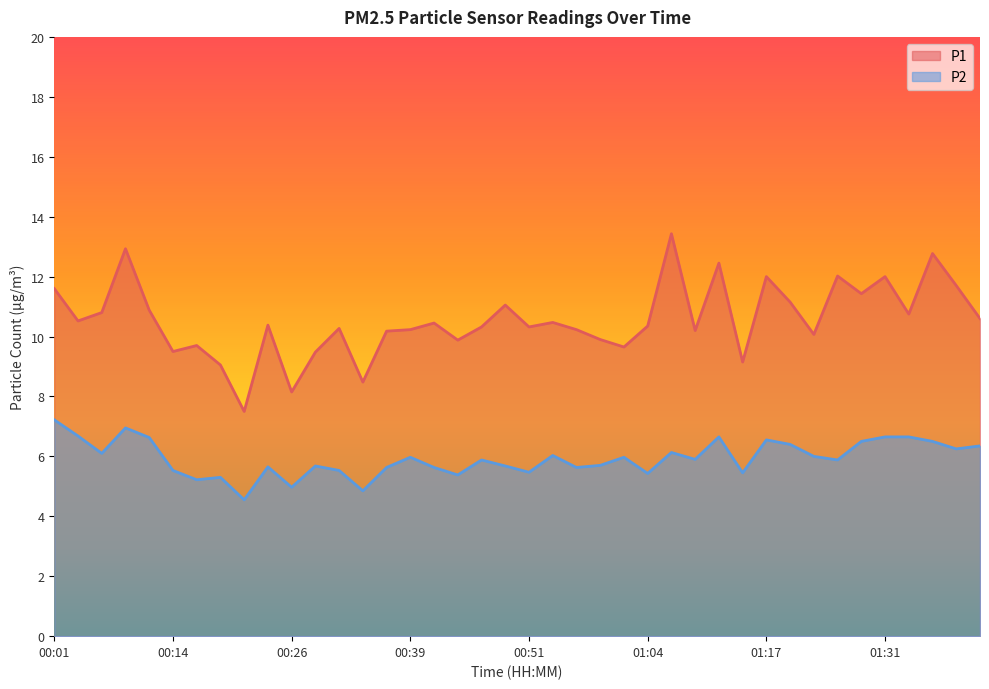

Where is the first local maximum for P2?

00:09